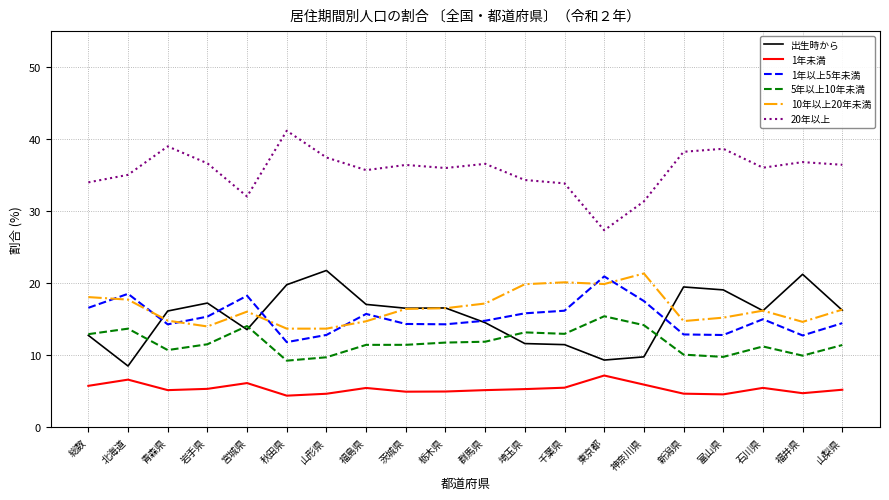

What is the difference between the second highest and minimum values in the 1年以上5年未満 series?

6.7